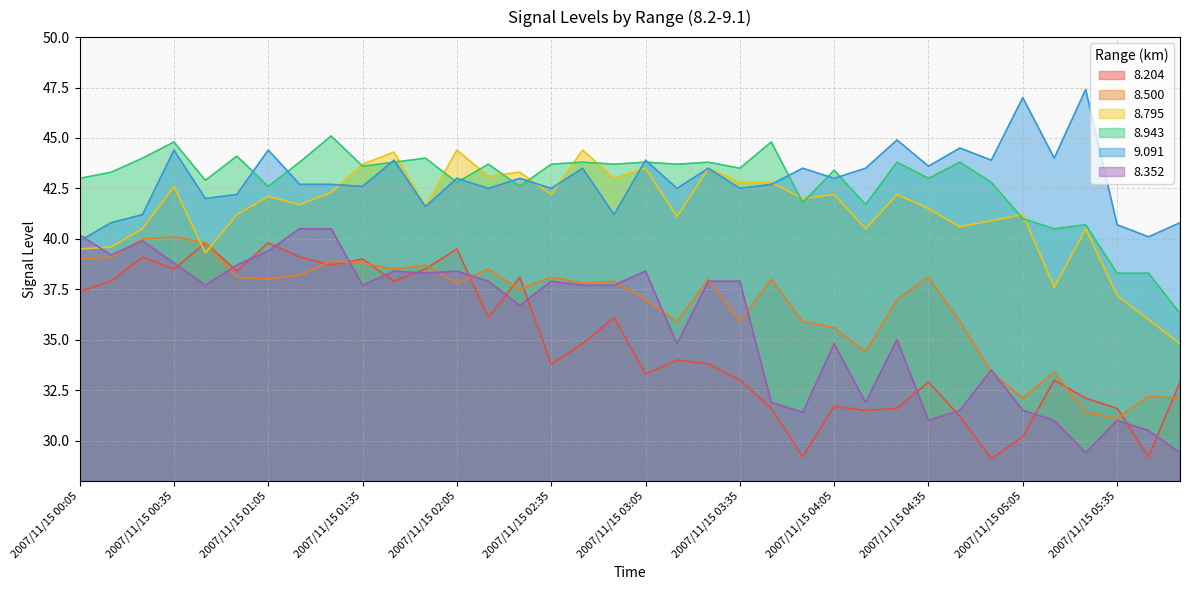

Which series has the largest range (max minus min)?

8.352